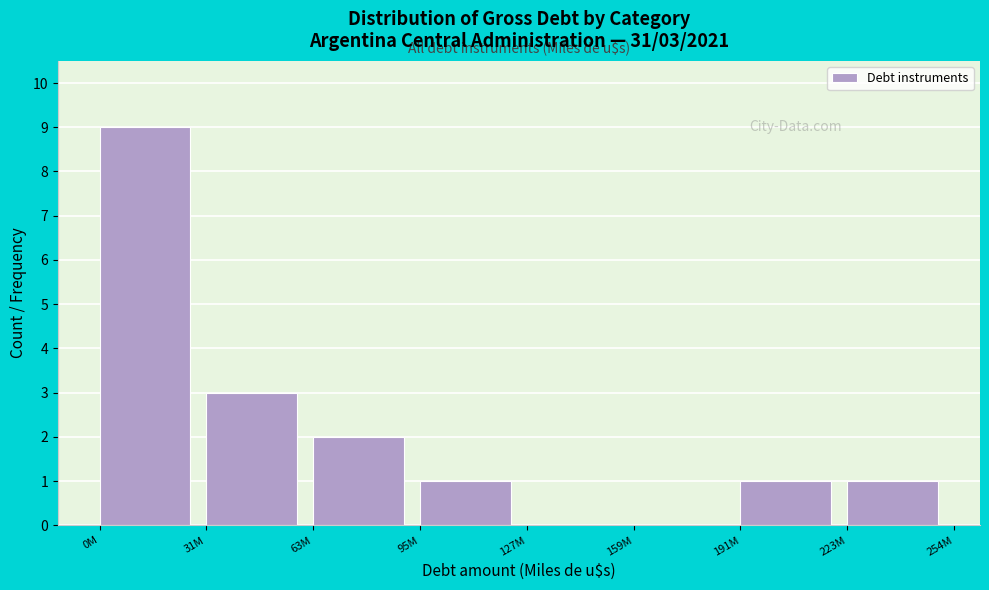

Reading left to right, what are all the values shown in this chart?

0M=9	31M=3	63M=2	95M=1	127M=0	159M=0	191M=1	223M=1